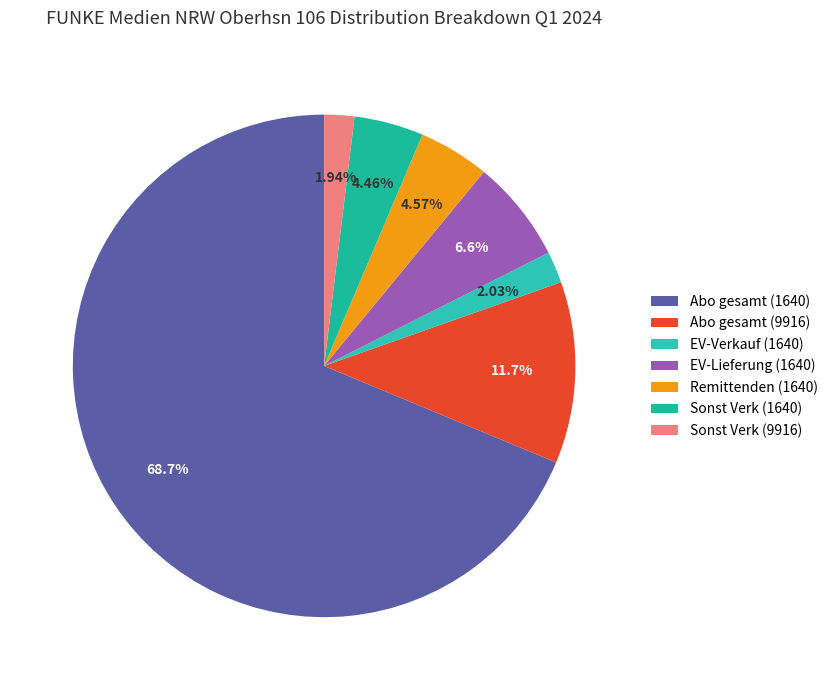

To the nearest percent, what is the difference between the largest and smallest slice percentages?

67%